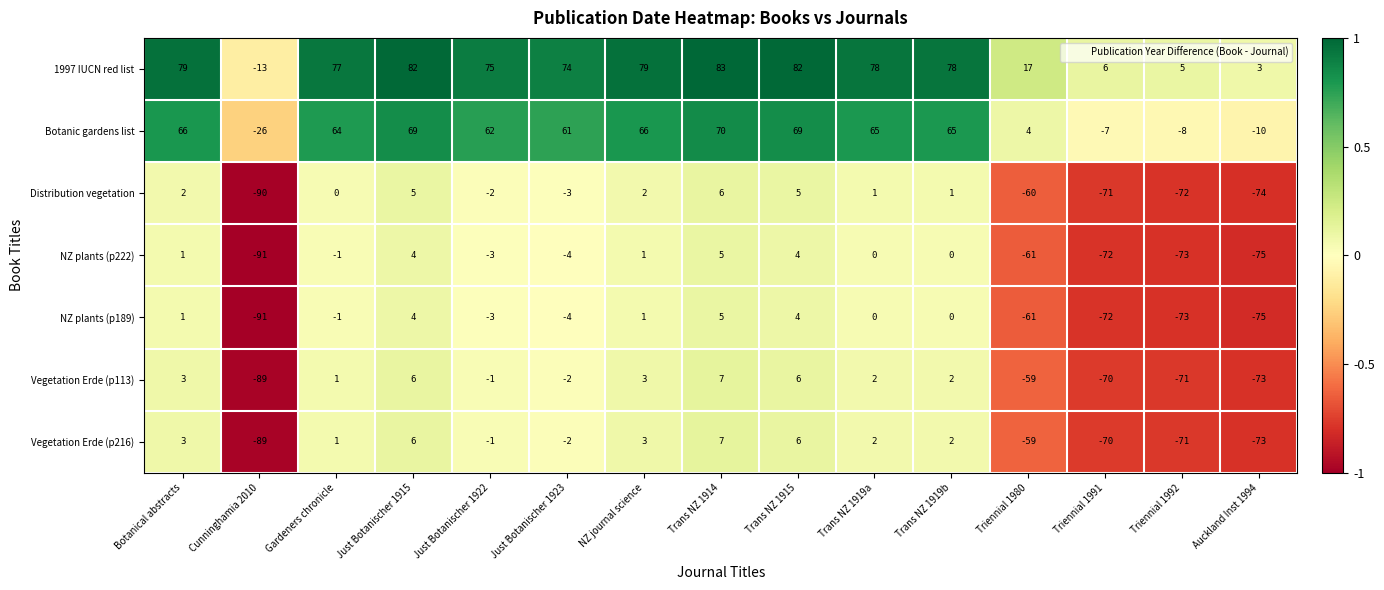

Where does the NZ plants (p222) series first go above -1?

Botanical abstracts